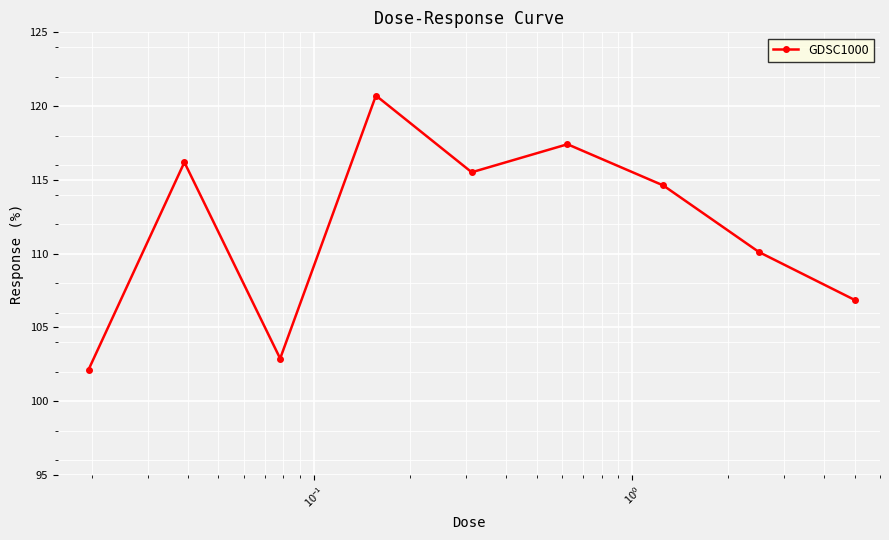

What is the sum of all values?

1006.5